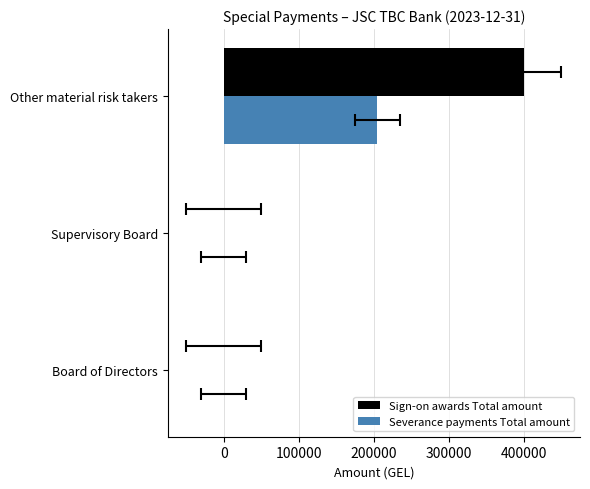

How many data points in Severance payments Total amount are above 0?

1